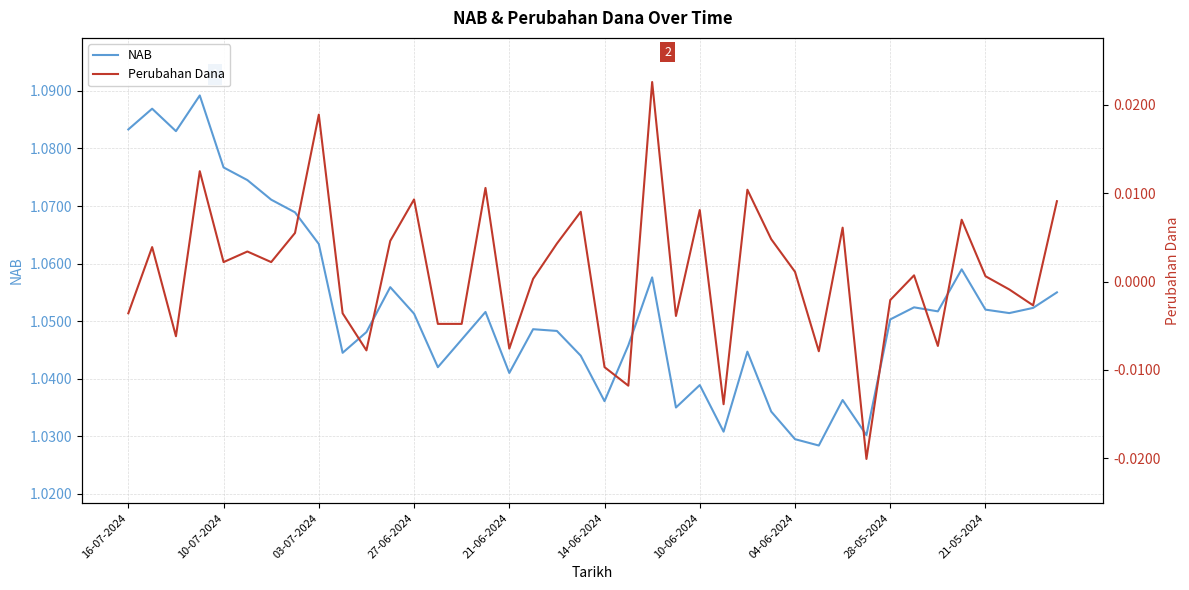

True or false: NAB has more than 2 interior local peaks.

True